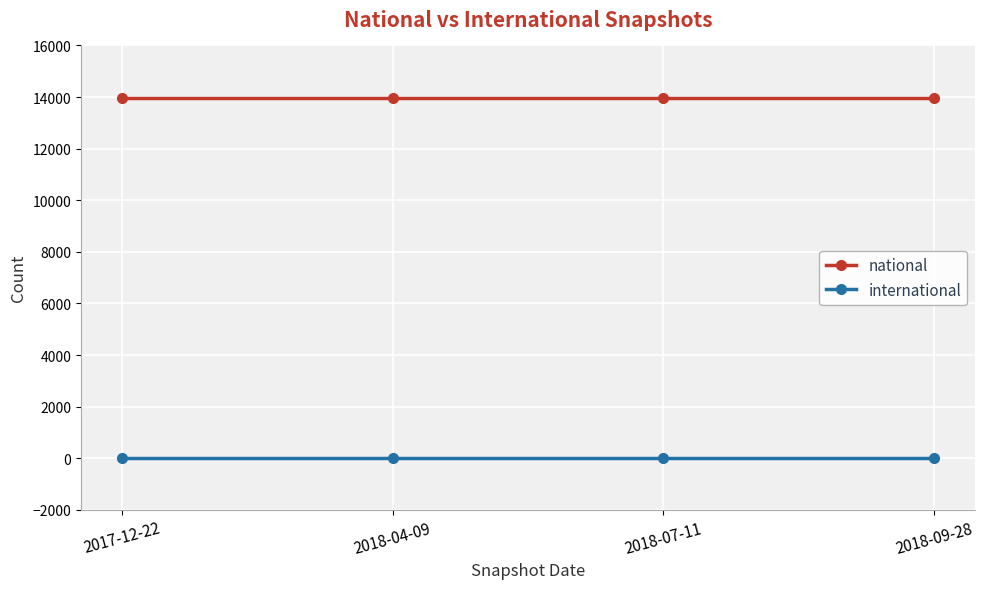

Rank the series by their average value, from highest to lowest.

national, international